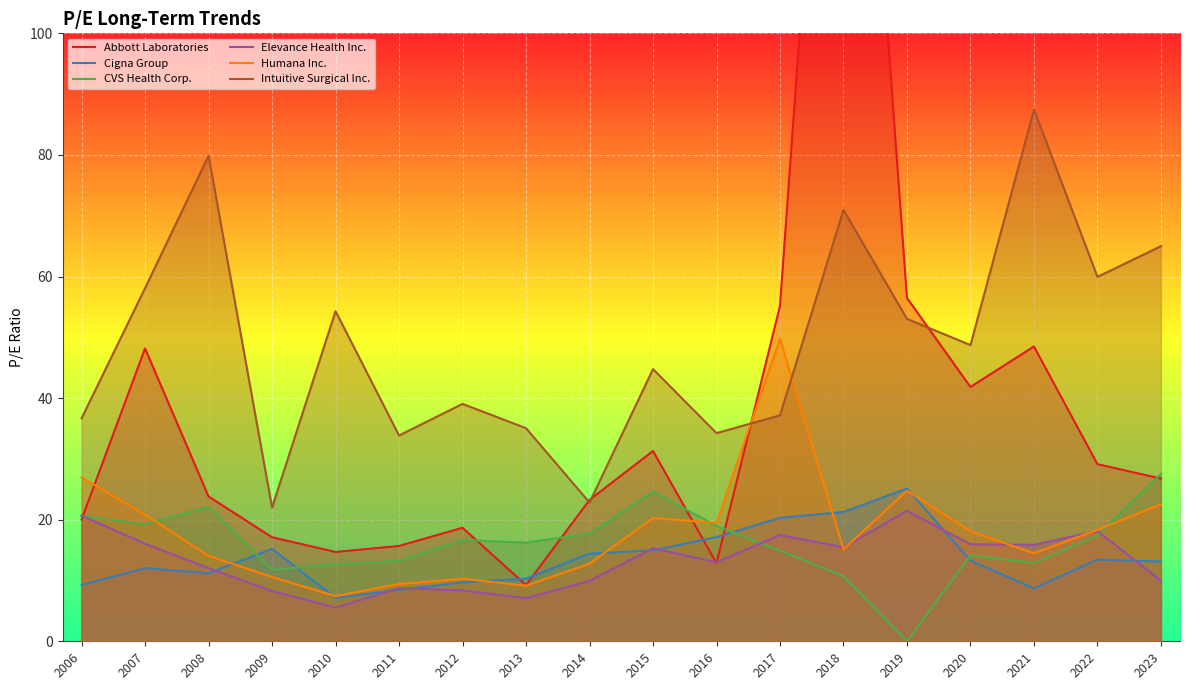

True or false: CVS Health Corp. has a value of 35.9 at 2008.

False